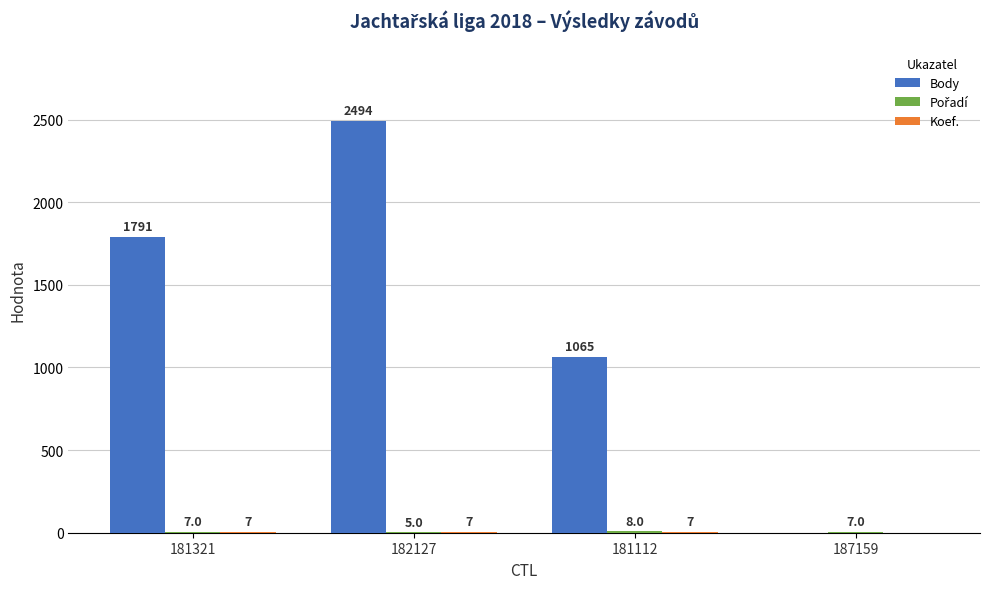

Which series changed the most between 181321 and 182127?

Body